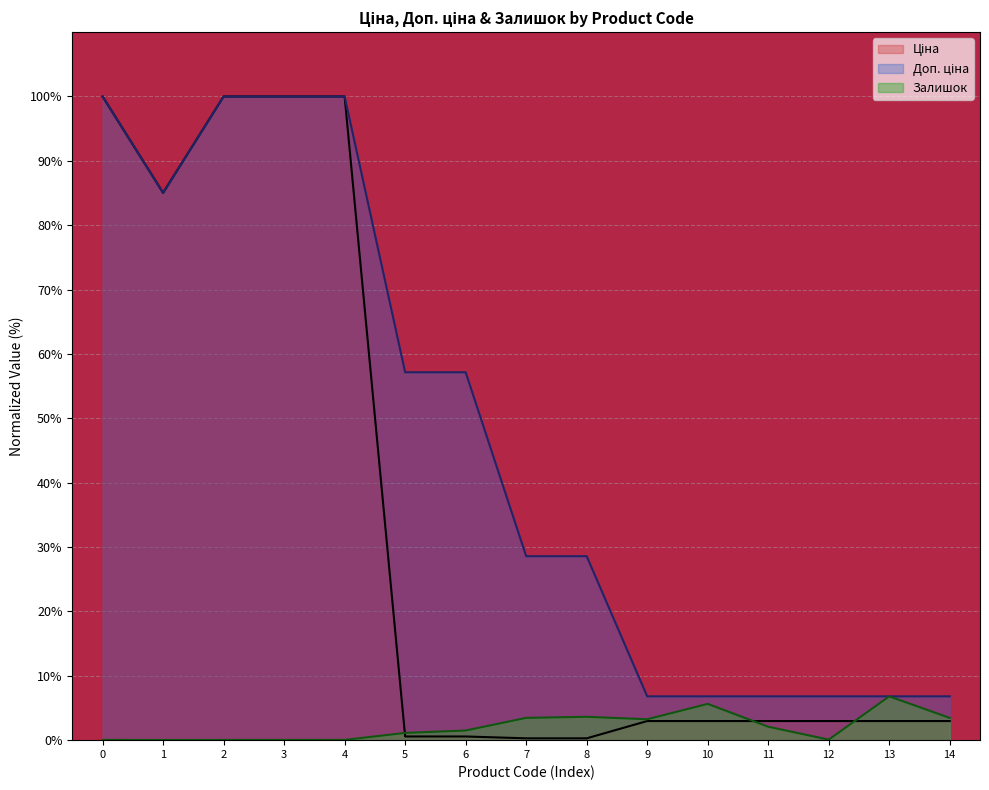

What is the maximum value for Залишок?

6.8